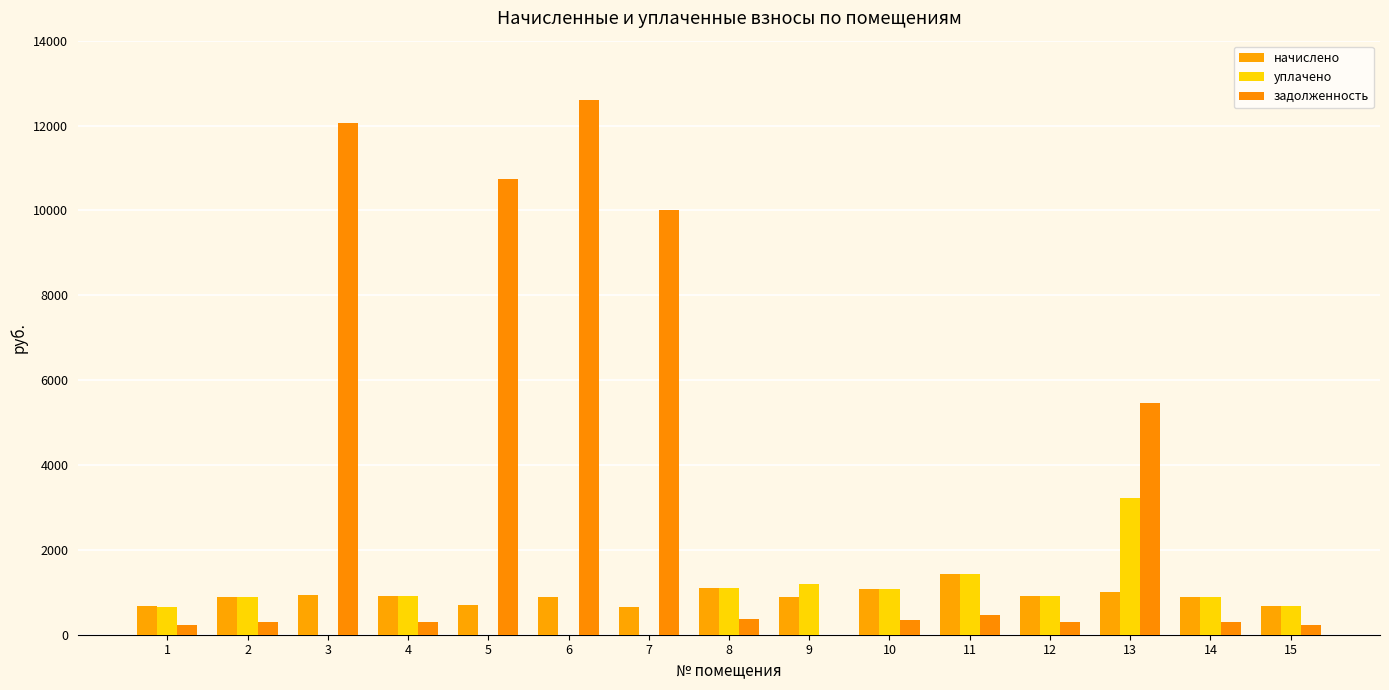

Does the chart contain stacked bars?

No